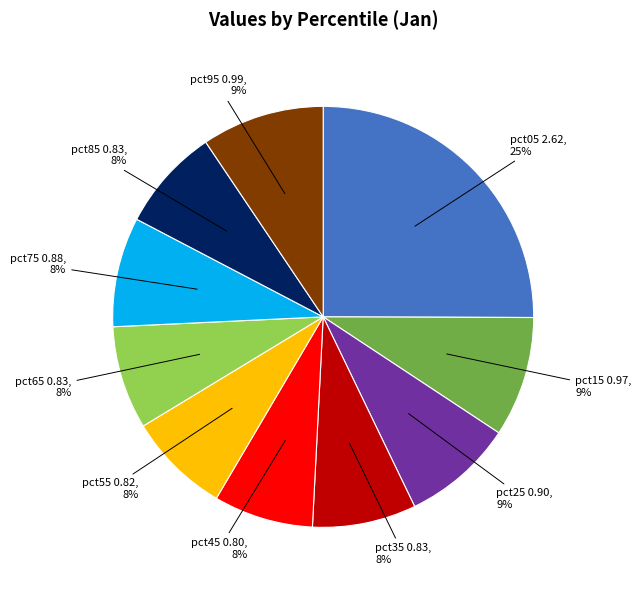

Does any single category account for the majority?

No